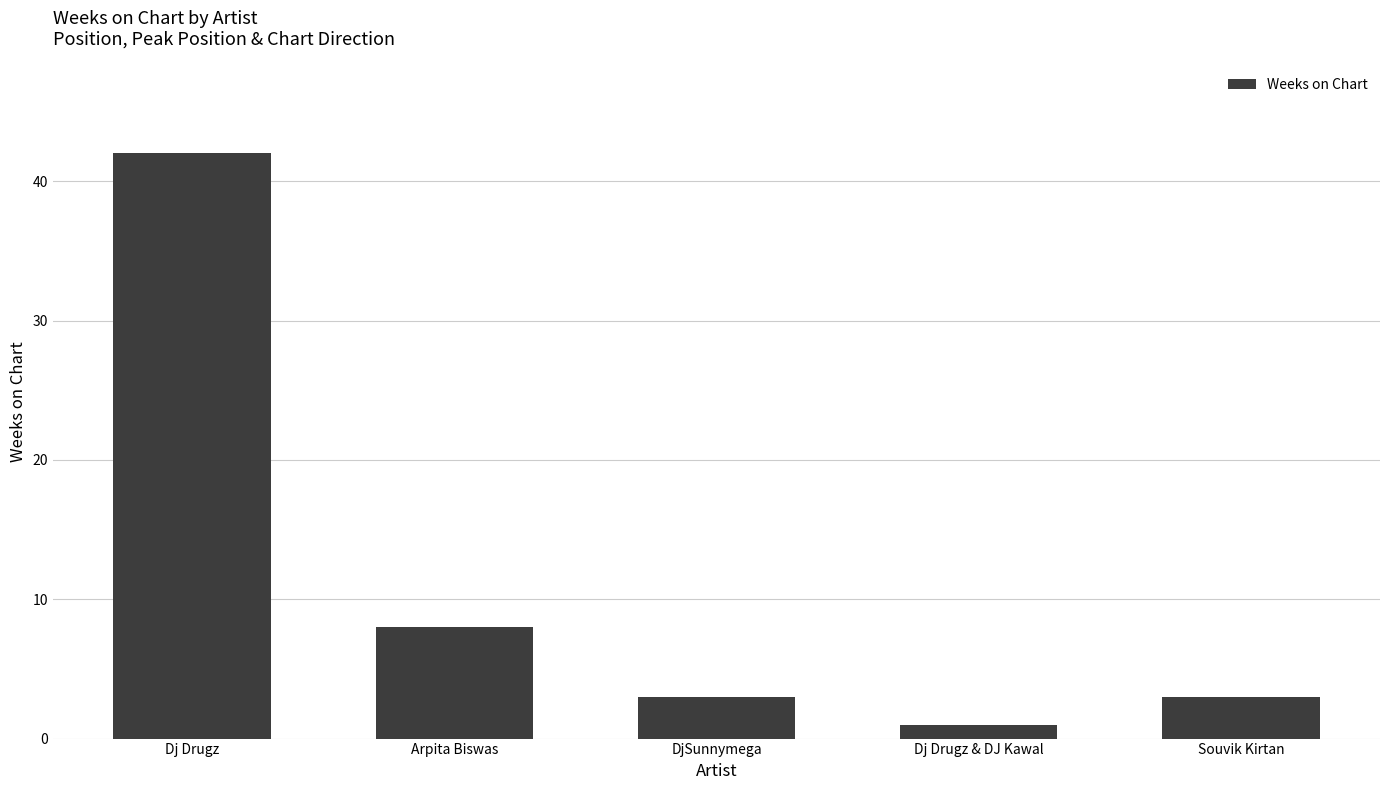

Is it true that the value at Dj Drugz is 56?

False